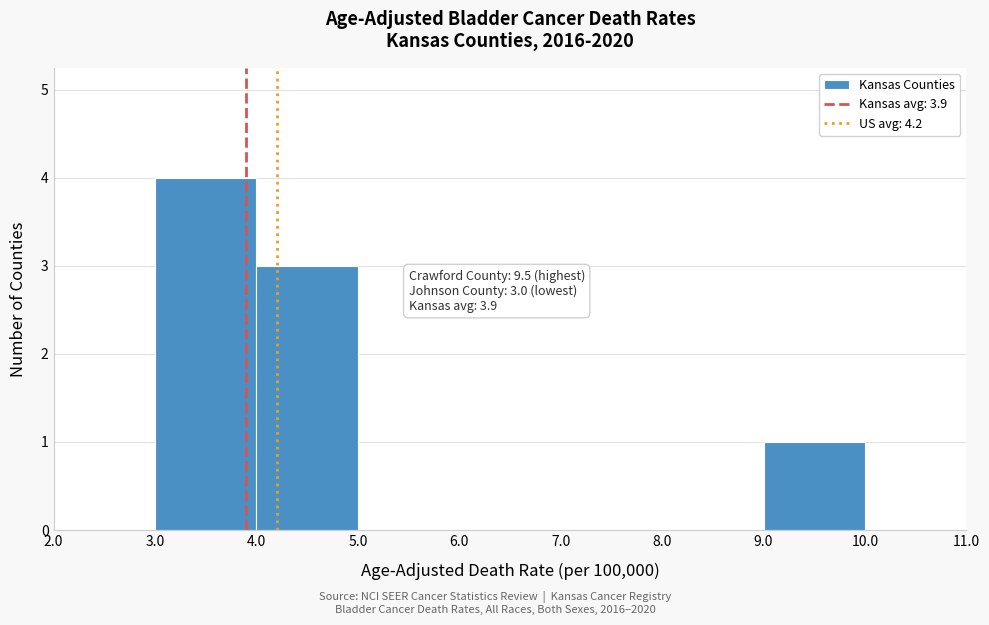

Over which range of the x-axis is the bar tallest?

3.0 to 4.0